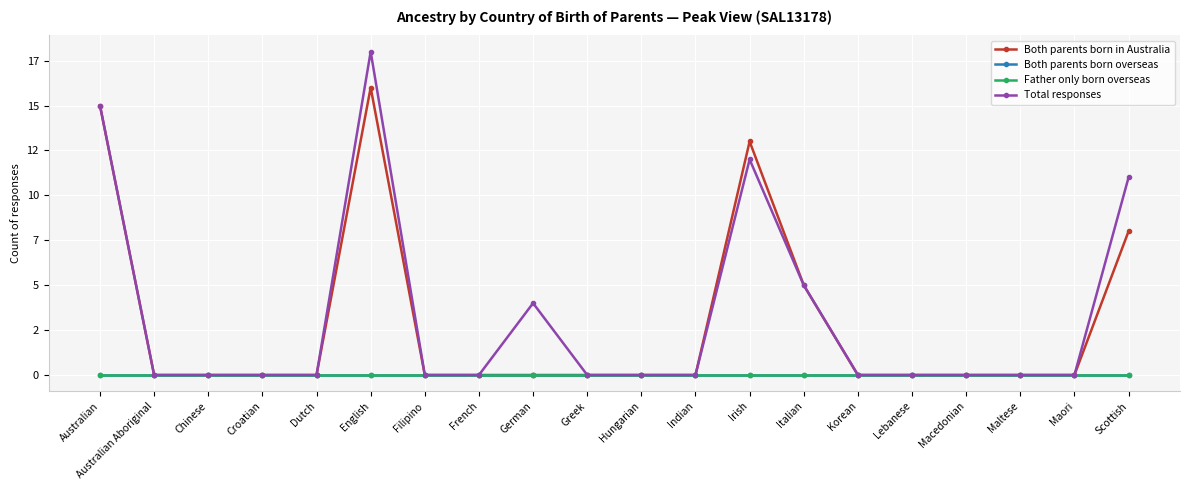

At which category is the sum across all series the highest?

English